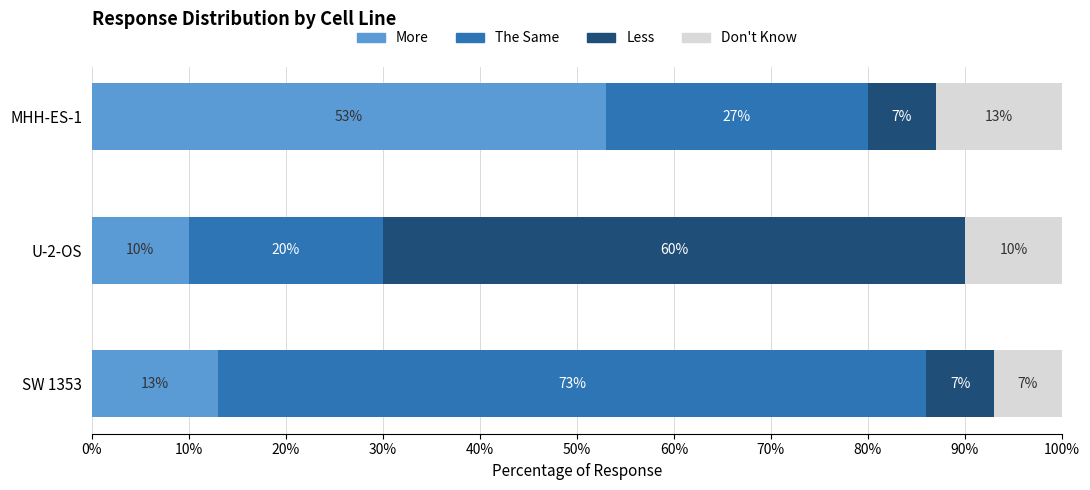

What is the total value across all series at SW 1353?

100